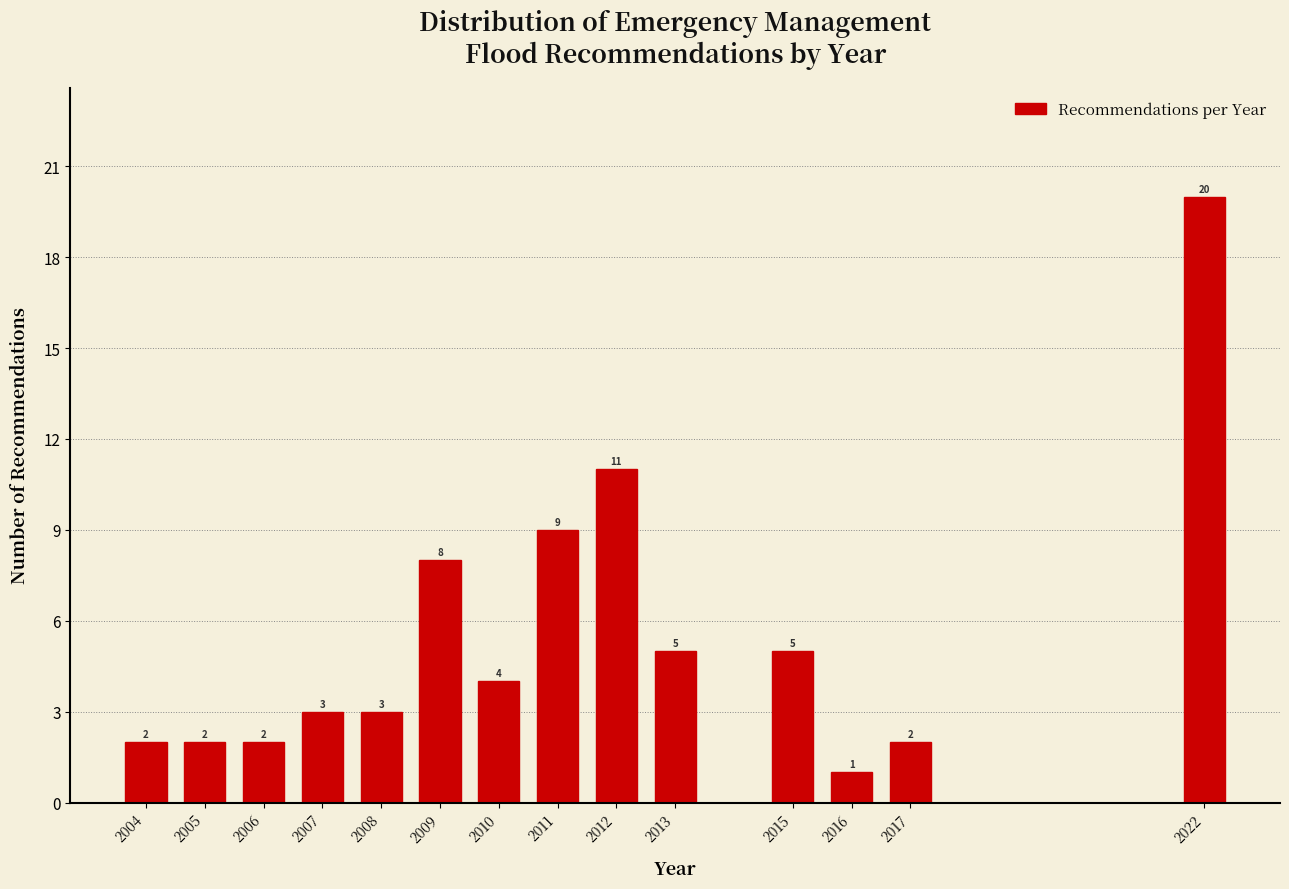

Reading left to right, what are all the values shown in this chart?

2004=2	2005=2	2006=2	2007=3	2008=3	2009=8	2010=4	2011=9	2012=11	2013=5	2015=5	2016=1	2017=2	2022=20